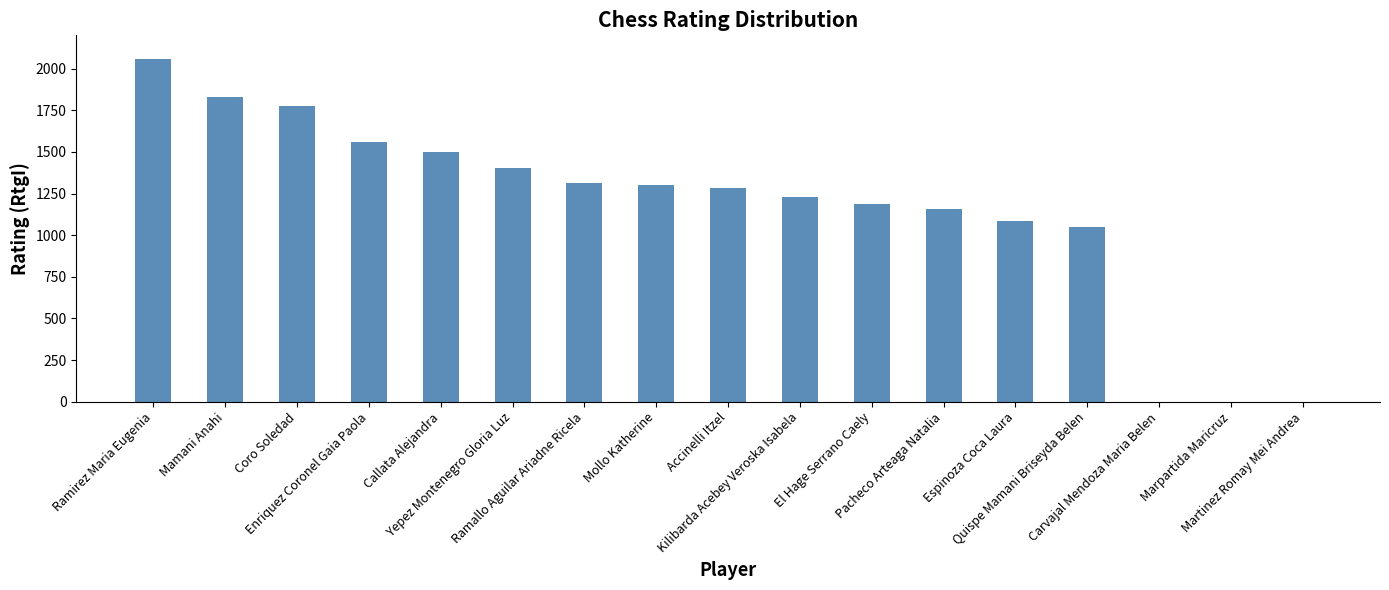

What is the difference between the values at Marpartida Maricruz and Accinelli Itzel?

1286